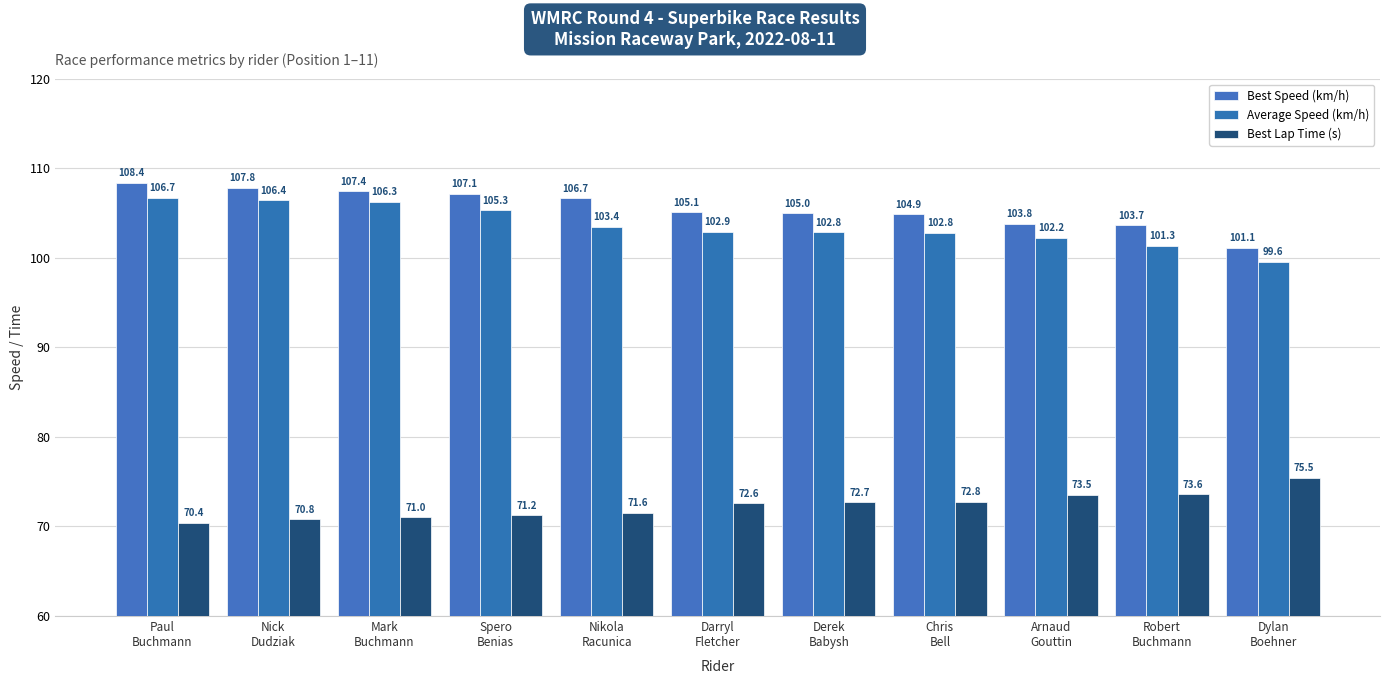

The value of Best Speed (km/h) at Paul
Buchmann is 44.0. True or false?

False